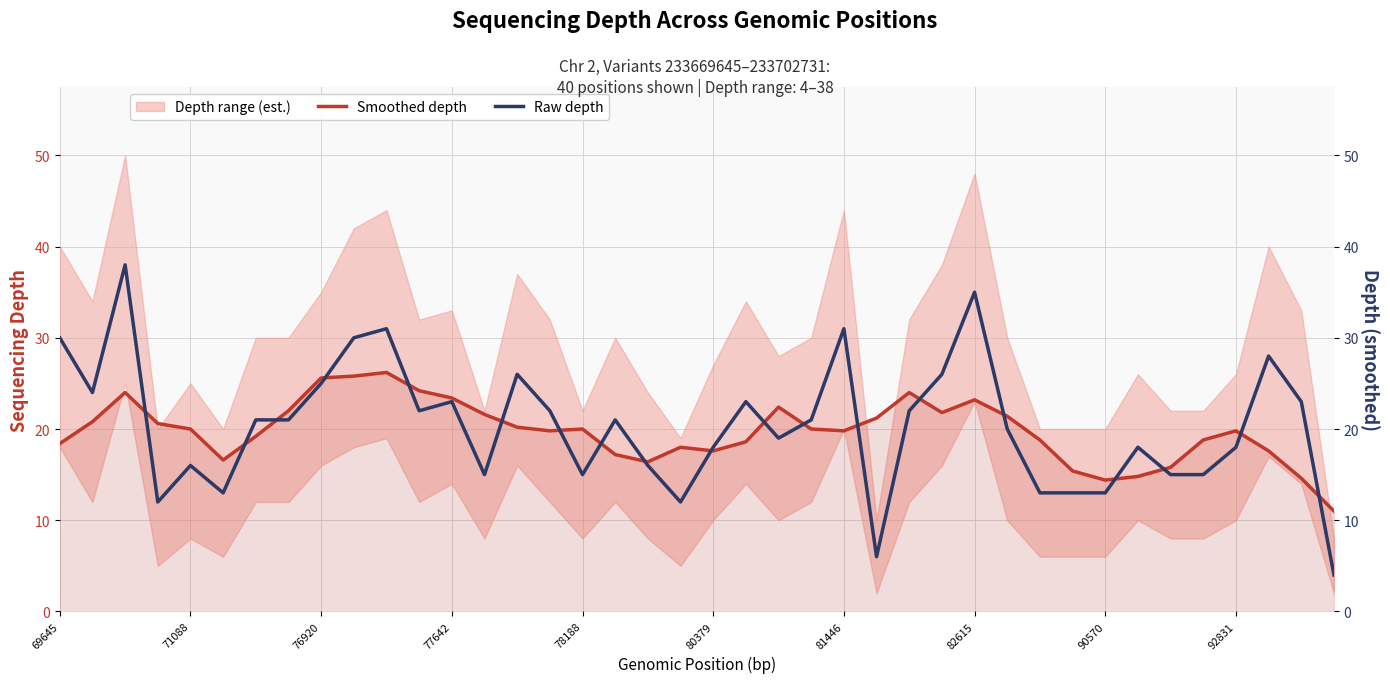

What is the value of the Raw depth point at the 21st from the left?

18.0